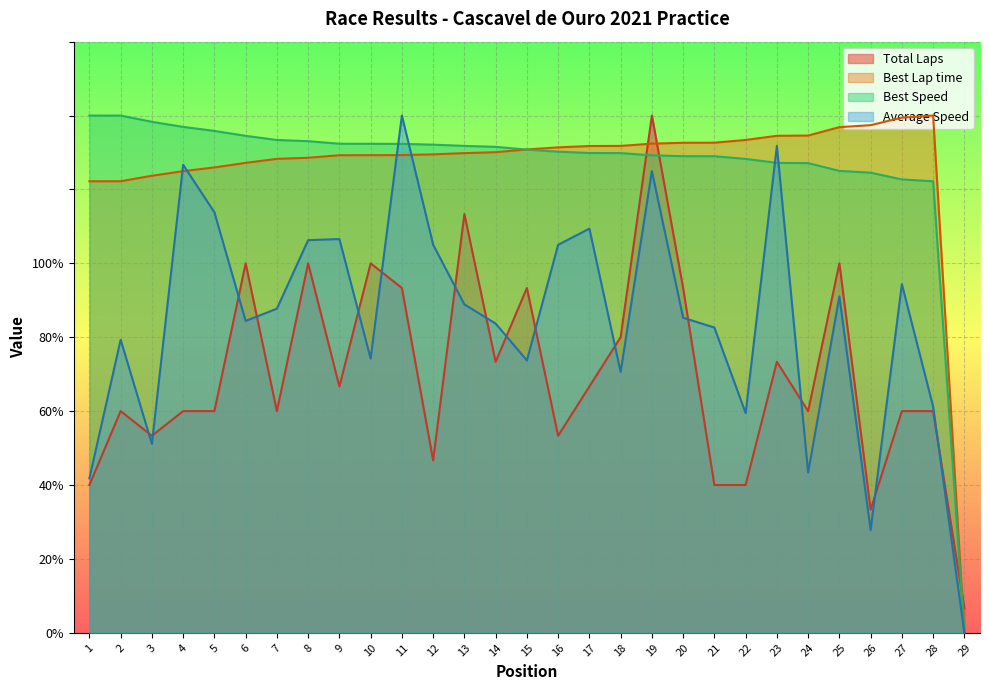

Which series has the largest total across all categories?

Best Speed